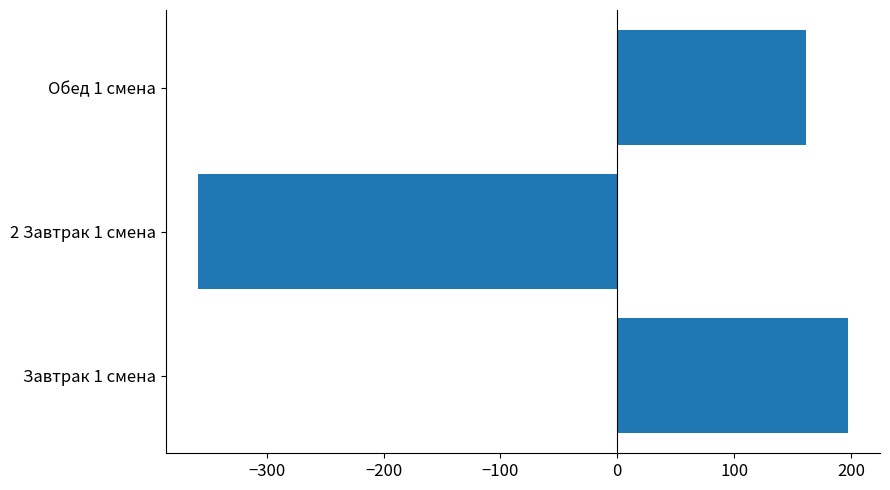

At which label is the value closest to -80?

Обед 1 смена